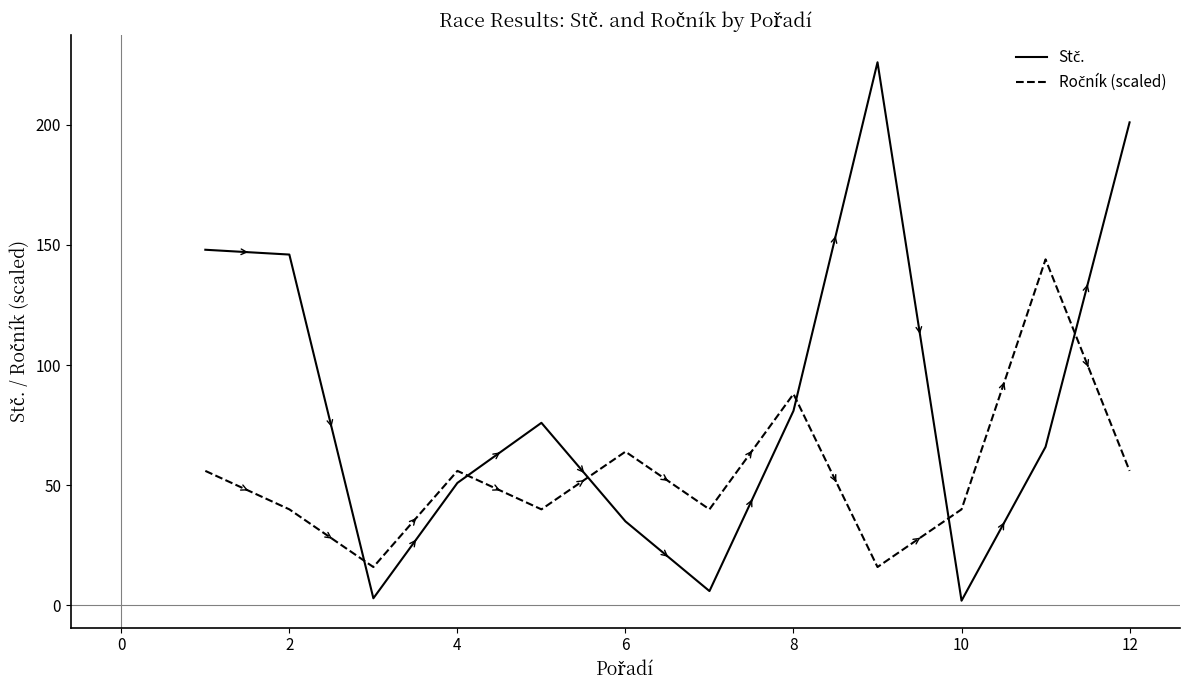

Reading right to left, extract all data points from this chart.

Stč.: 201	66	2	226	81	6	35	76	51	3	146	148
Ročník (scaled): 56	144	40	16	88	40	64	40	56	16	40	56